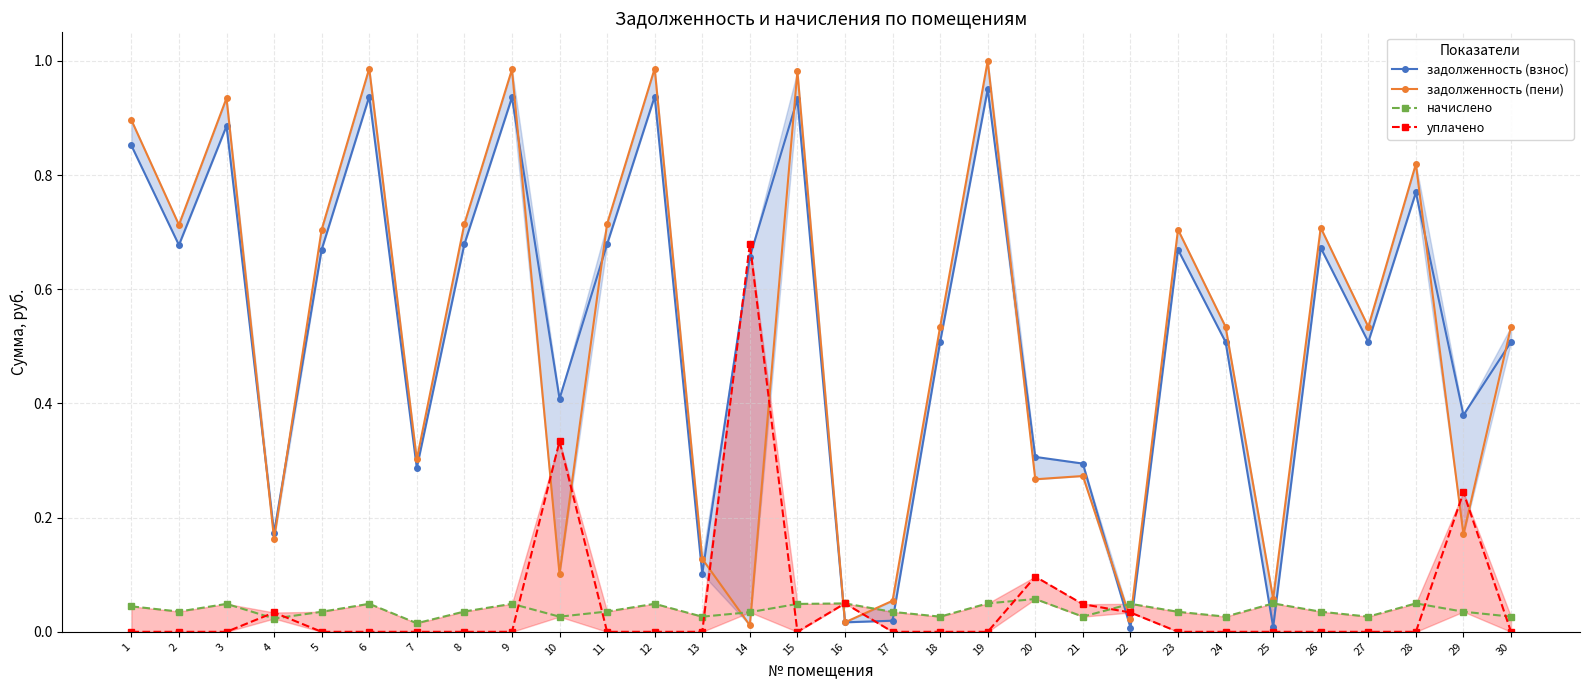

What is the value of the задолженность (пени) point at the 5th from the left?

0.7